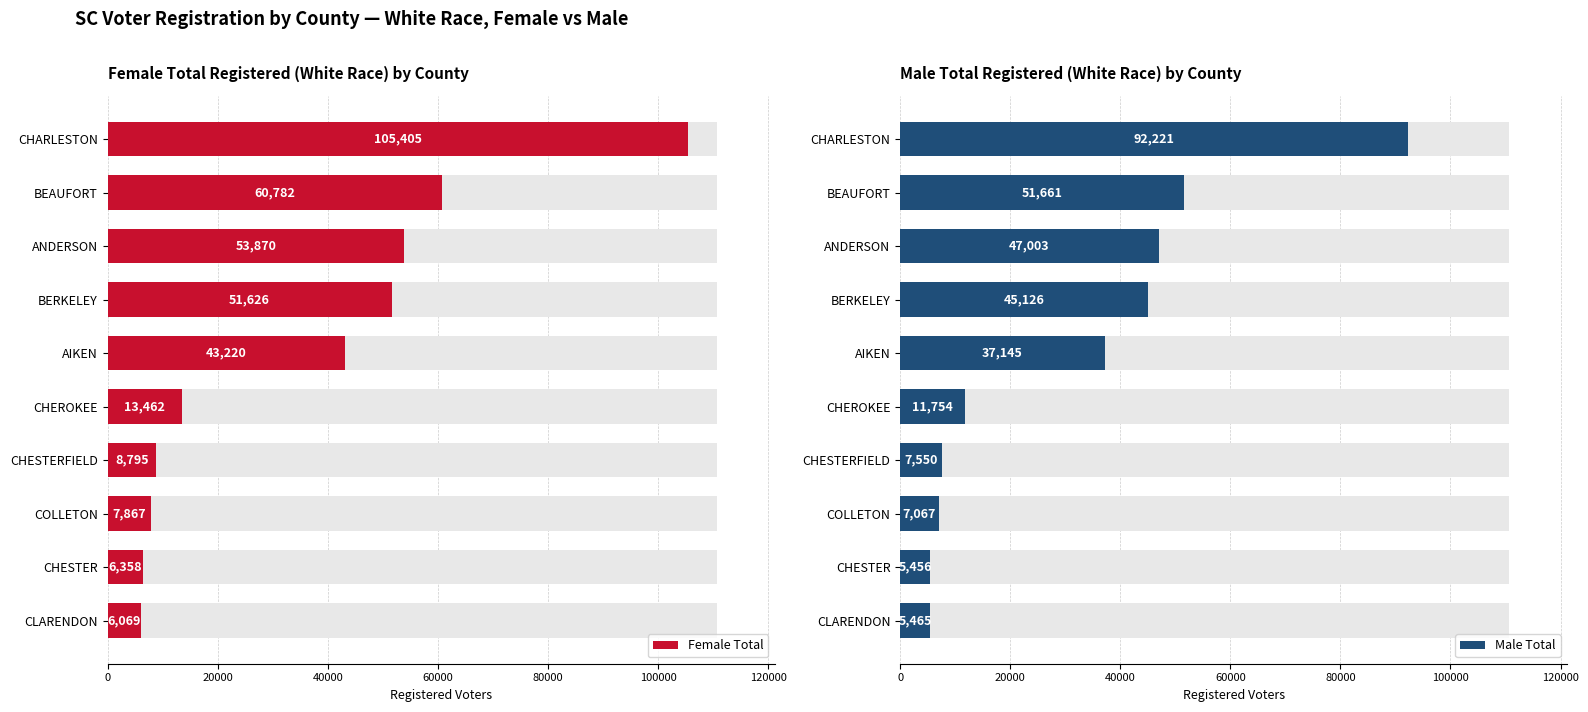

How many data points in Female Total are above 43220?

4